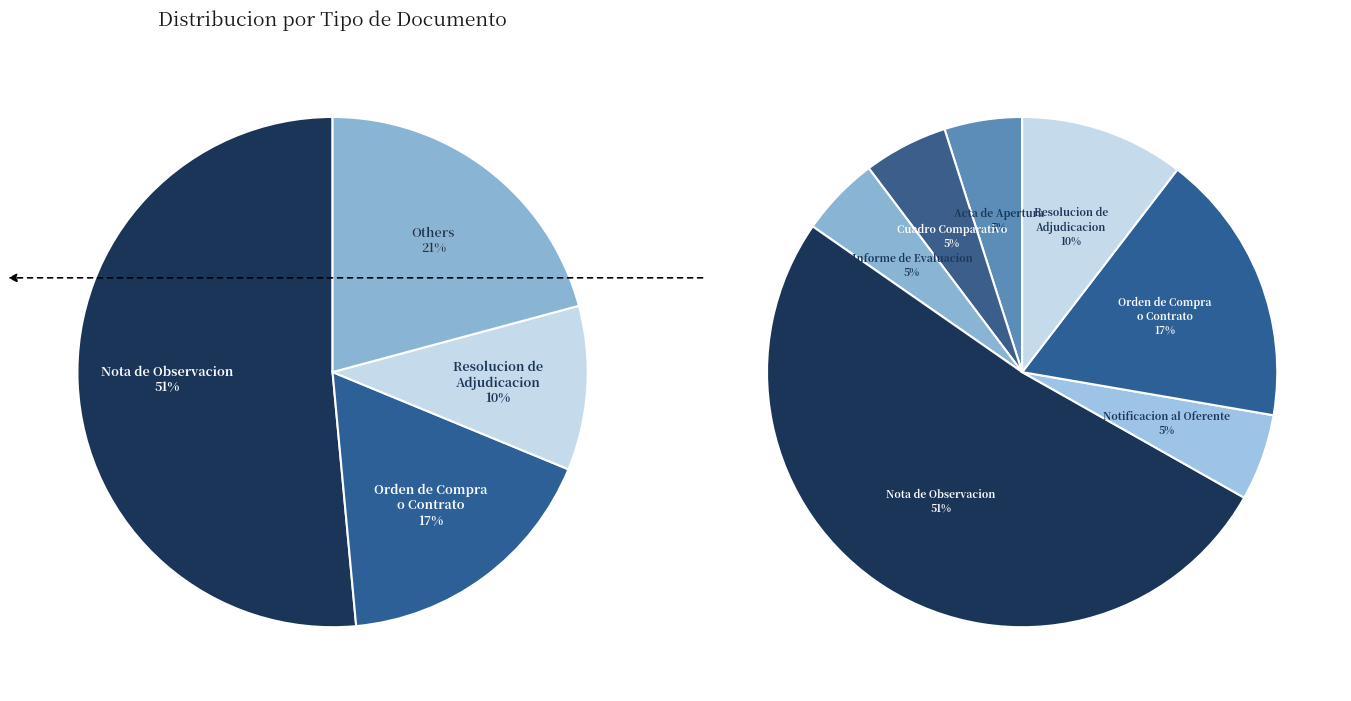

Is Informe de Evaluacion the majority of the pie?

No